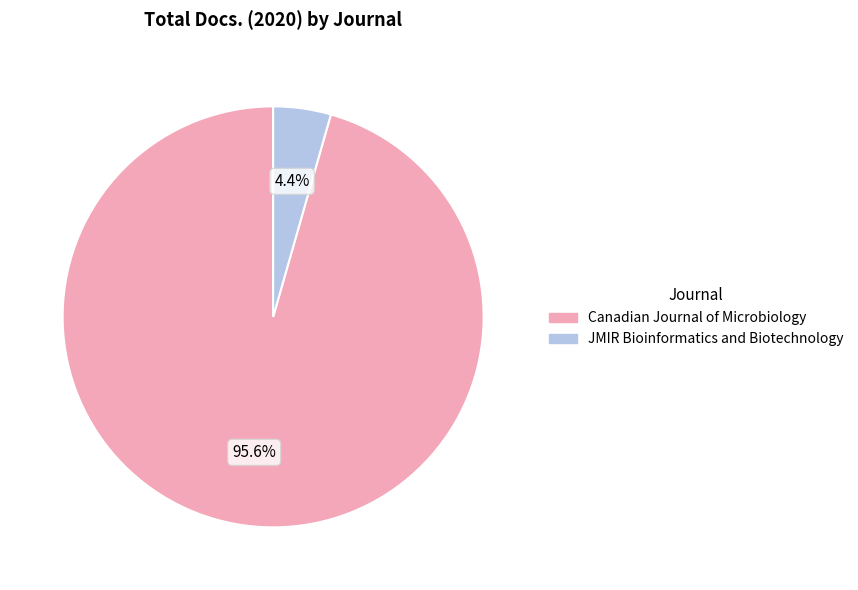

What is the largest slice in the pie chart?

Canadian Journal of Microbiology